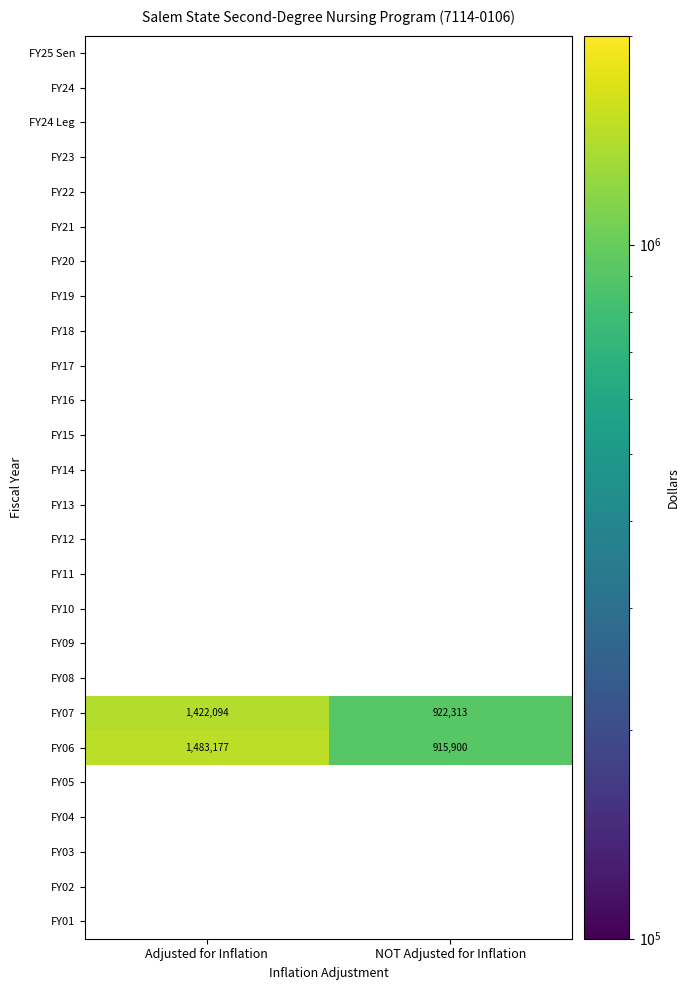

What is the difference between the FY07 values at NOT Adjusted for Inflation and Adjusted for Inflation?

499781